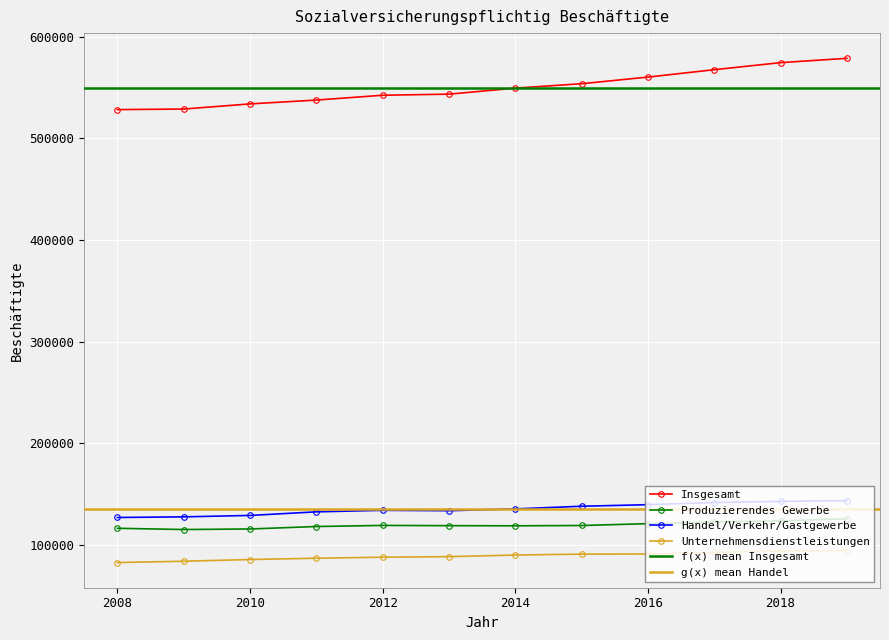

Reading left to right, list all the values displayed in this chart.

Insgesamt: 2008=528348	2009=528916	2010=533974	2011=537751	2012=542493	2013=543571	2014=549500	2015=553845	2016=560372	2017=567650	2018=574586	2019=578848
Produzierendes Gewerbe: 2008=116095	2009=114888	2010=115425	2011=117843	2012=118931	2013=118691	2014=118546	2015=118852	2016=120663	2017=122274	2018=123430	2019=125475
Handel/Verkehr/Gastgewerbe: 2008=126737	2009=127365	2010=128774	2011=132290	2012=133809	2013=133416	2014=135218	2015=137822	2016=139341	2017=141474	2018=142579	2019=143357
Unternehmensdienstleistungen: 2008=82406	2009=83646	2010=85351	2011=86624	2012=87634	2013=88186	2014=89769	2015=90668	2016=90751	2017=92312	2018=93747	2019=94174